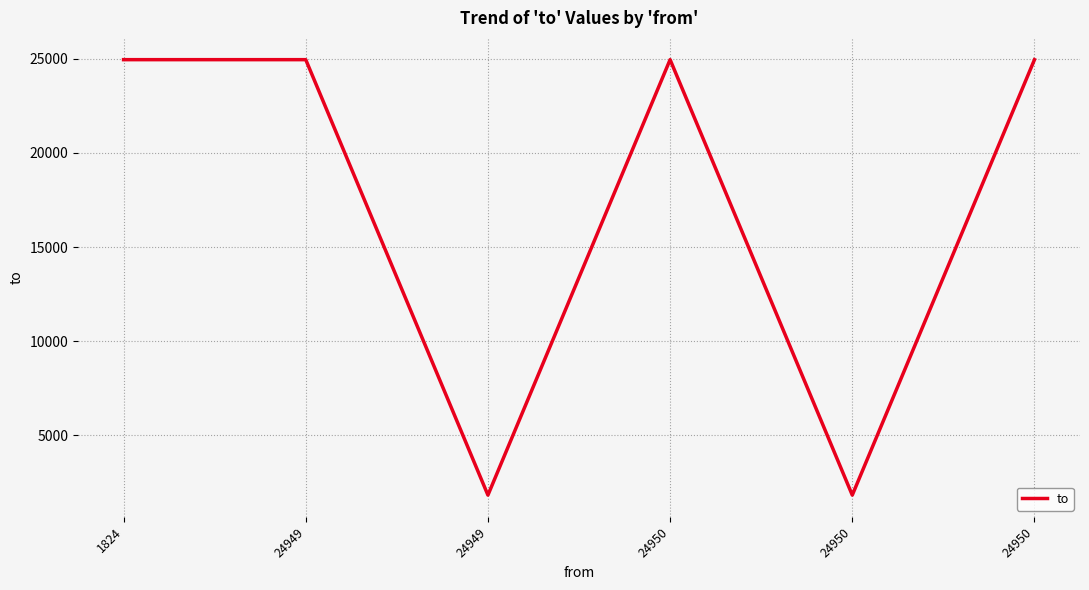

Does the chart display data point markers on the line(s)?

No